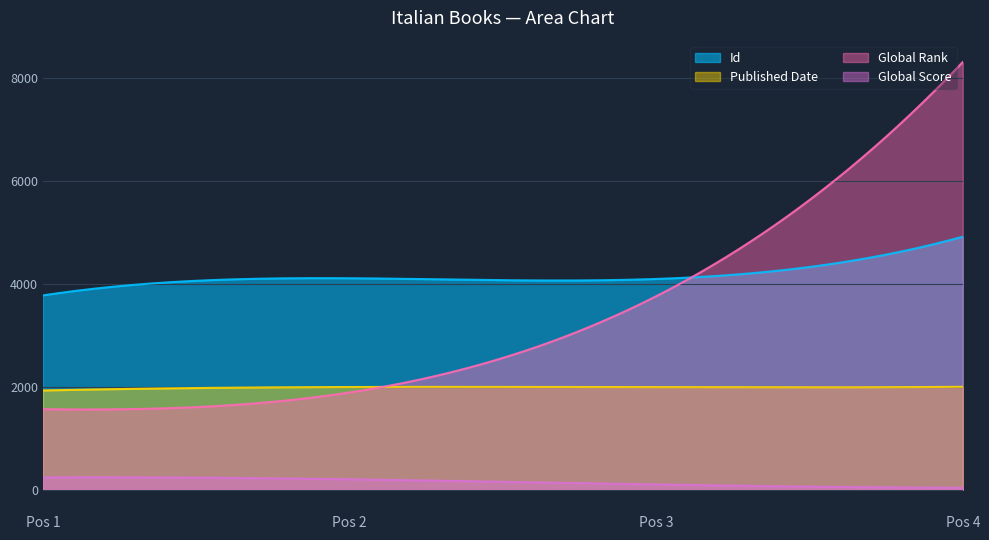

What is the difference between the Global Rank values at 4 and 2?

6419